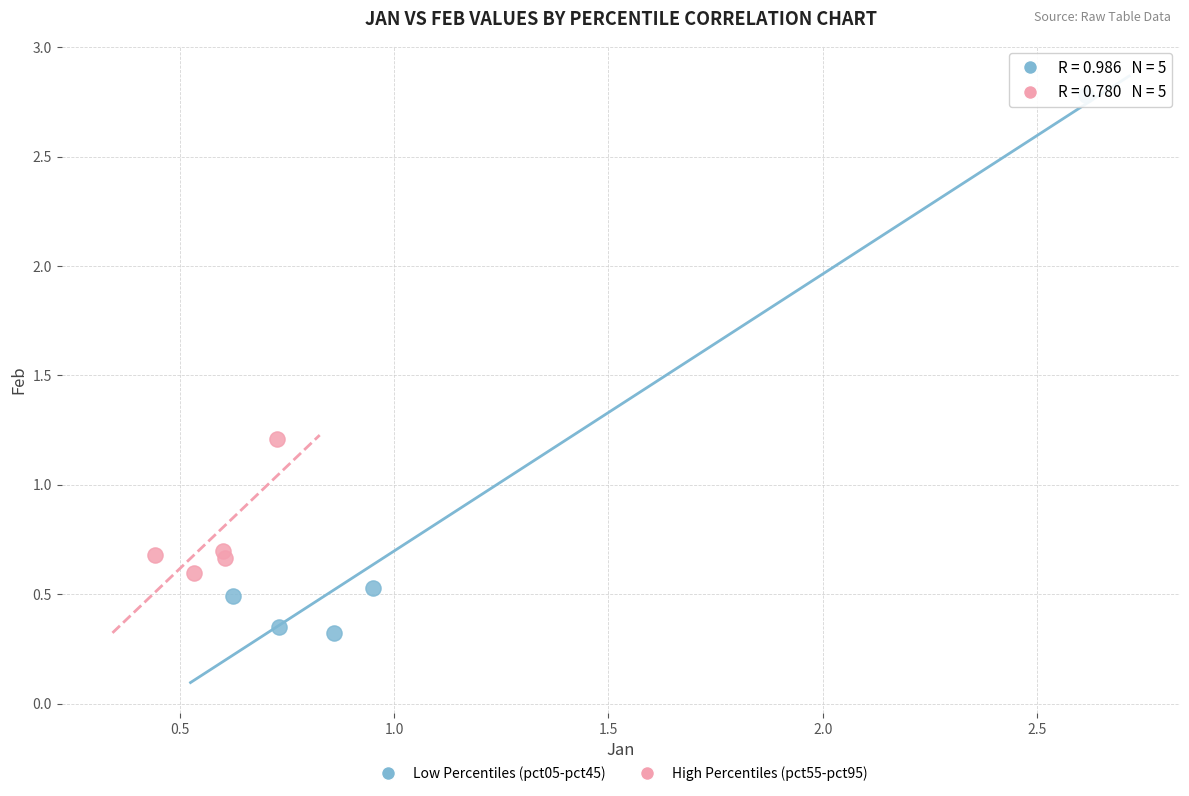

Which series reaches the maximum Y coordinate?

Low Percentiles (pct05-pct45)